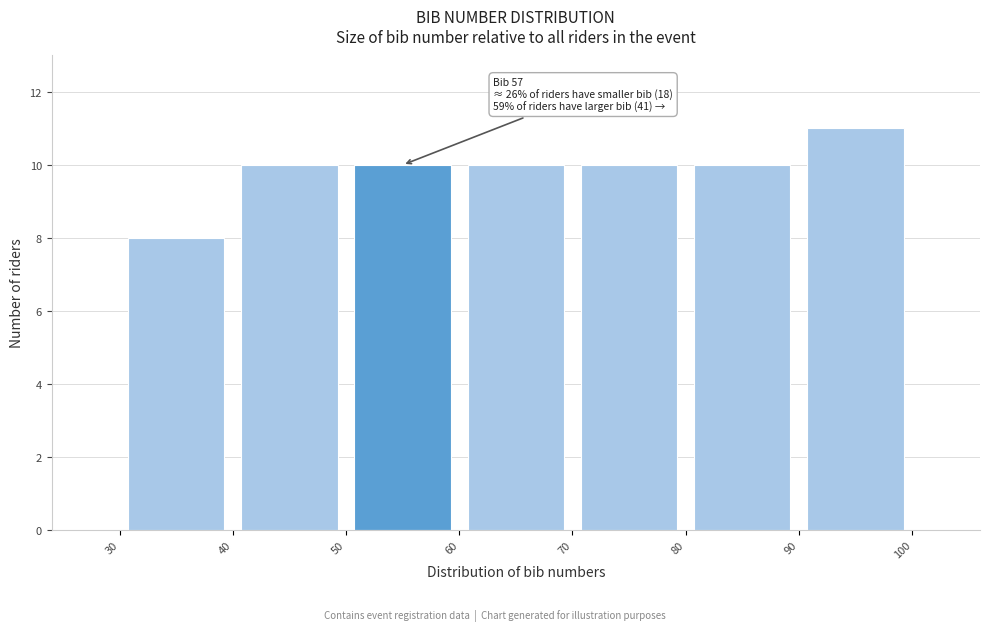

Which range on the x-axis has the tallest bar?

90 to 100